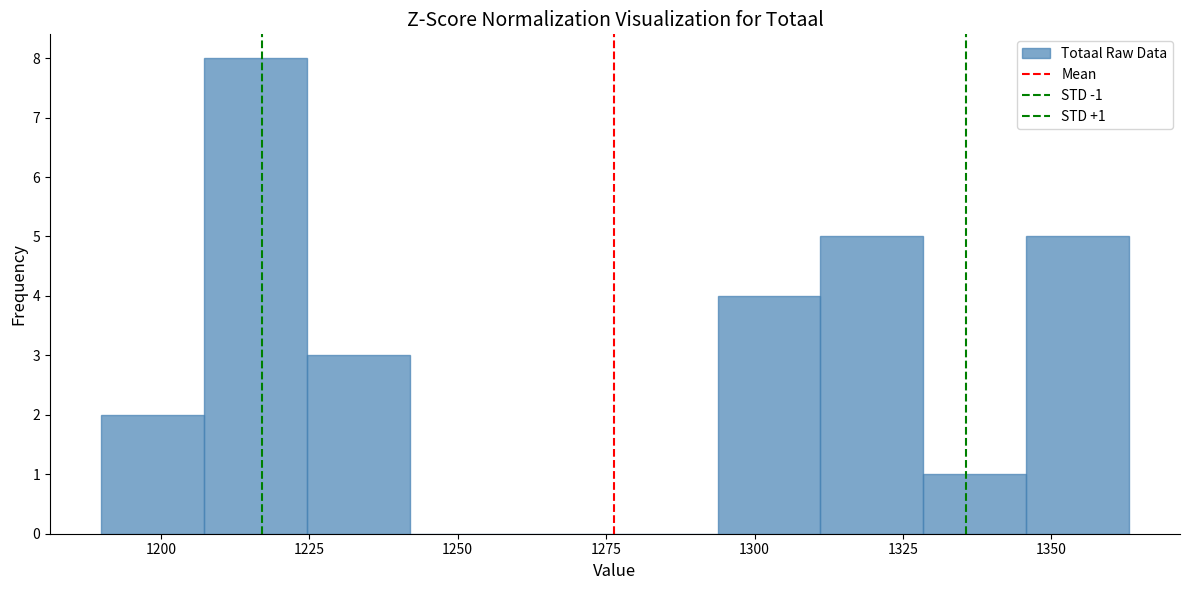

Around what value on the x-axis is the tallest bar? Give the approximate position of its centre, as read against the axis.

1215